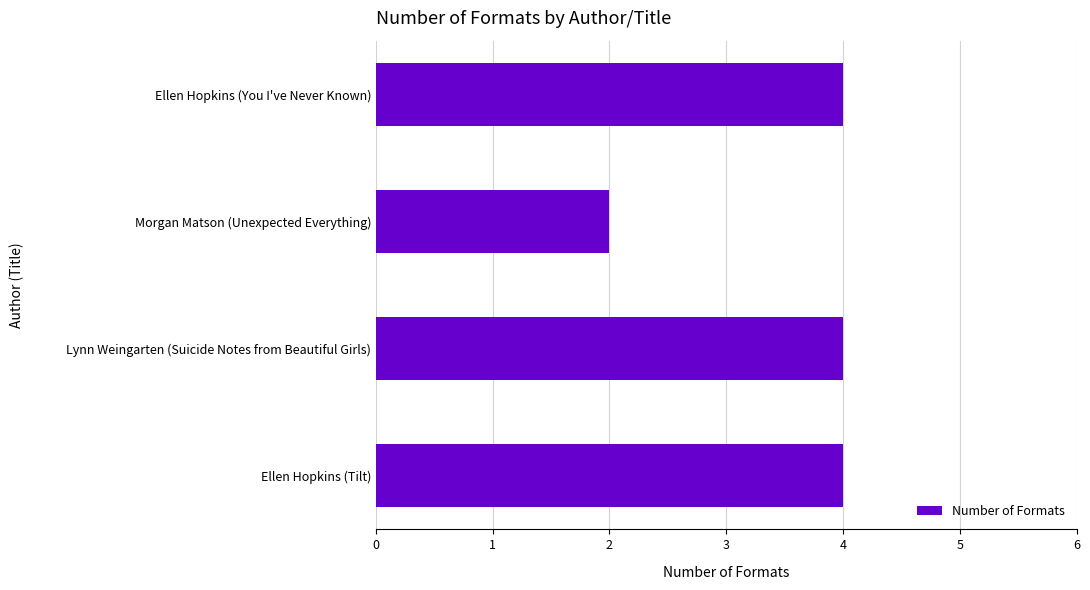

Approximately how many times larger is the value at Ellen Hopkins (Tilt) compared to Morgan Matson (Unexpected Everything)?

2.0